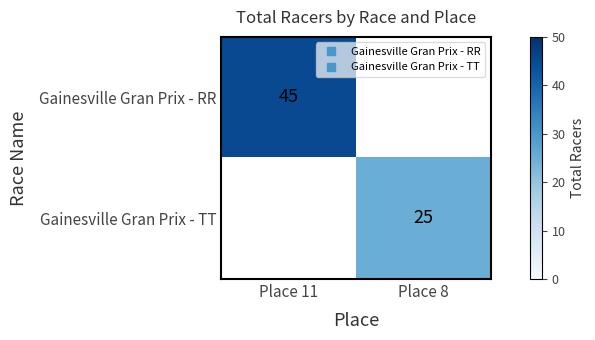

At how many categories does at least one series exceed 36?

1